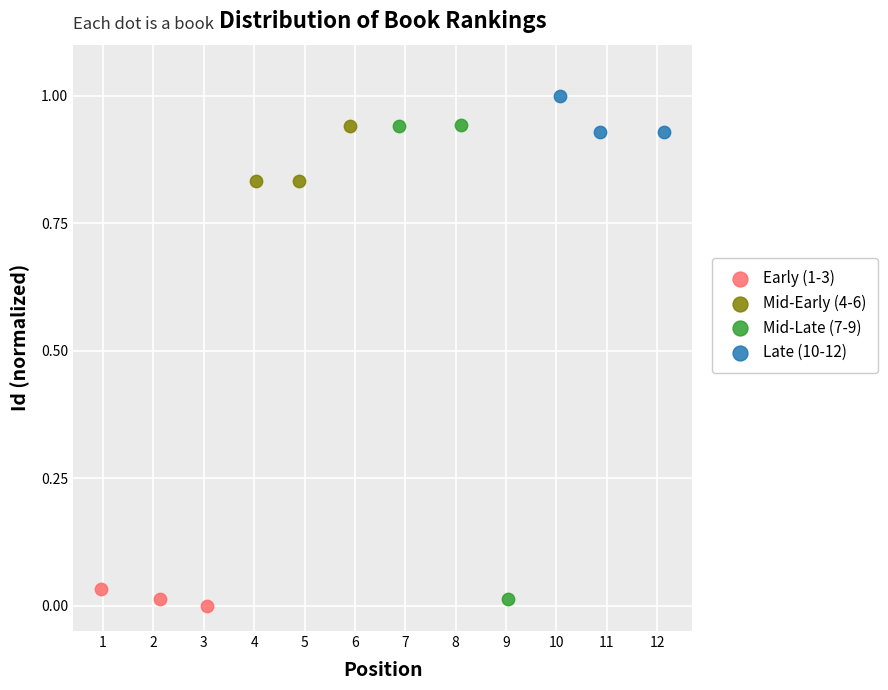

Which series has the largest Y range (max minus min)?

Mid-Late (7-9)